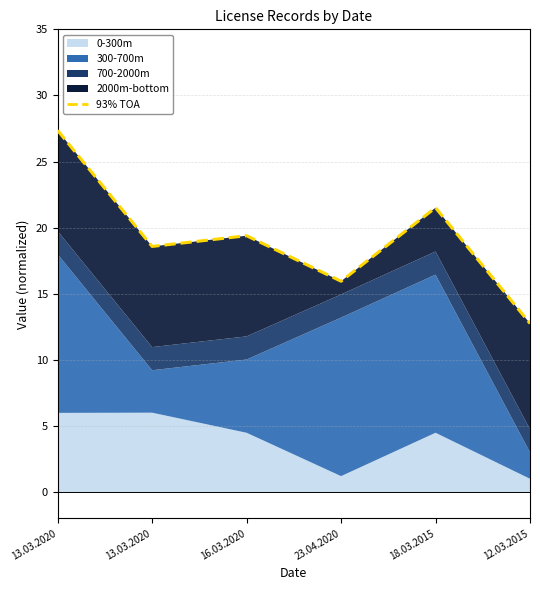

What is the difference between the values at 12.03.2015 and 13.03.2020?

5.8